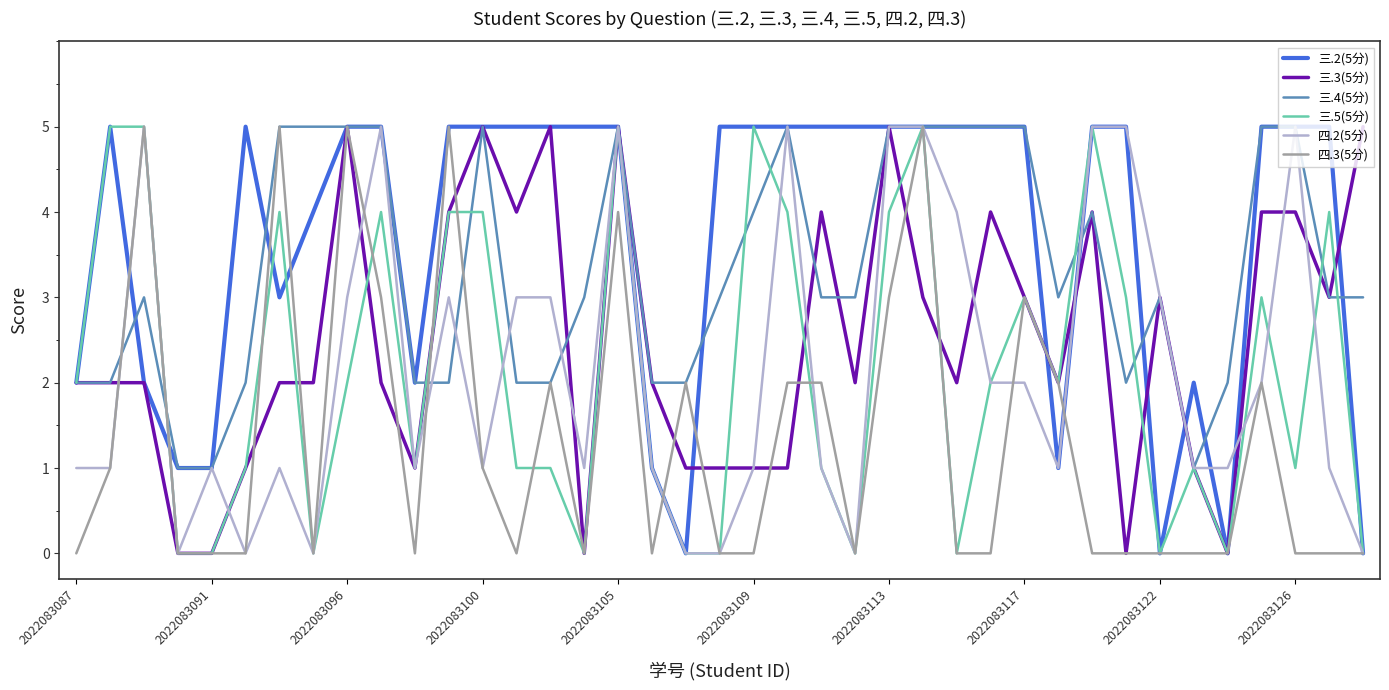

At which category is the sum across all series the highest?

2022083105